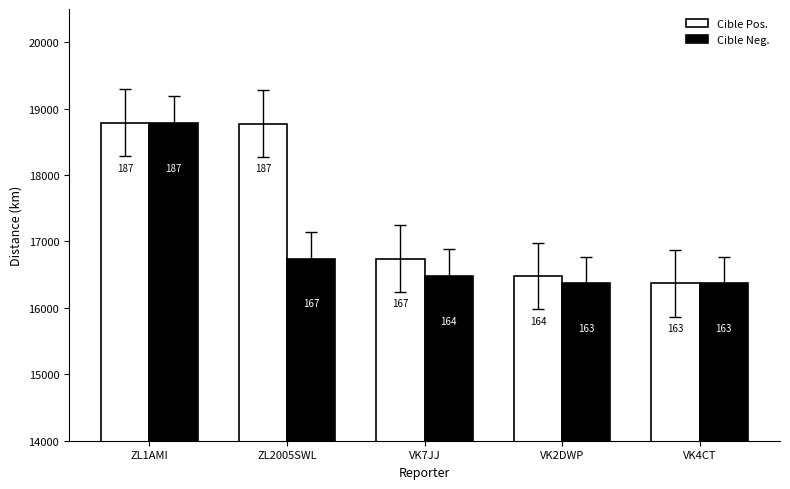

List the series in order of their overall mean, lowest first.

Cible Neg., Cible Pos.